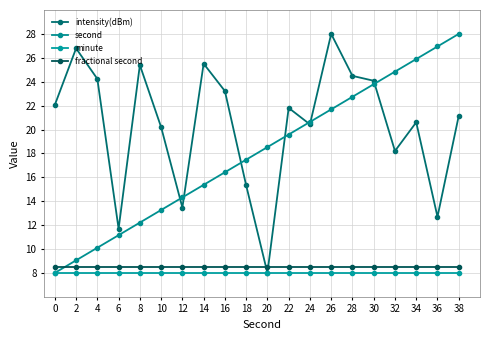

What is the difference between the second highest and second lowest values in the intensity(dBm) series?

15.1